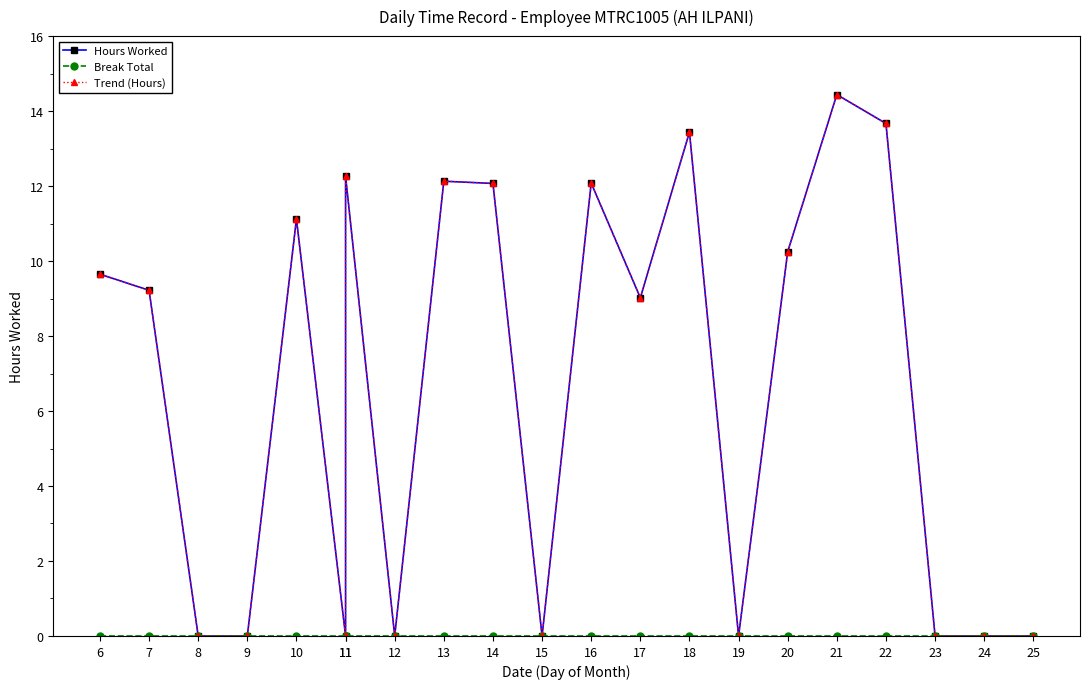

Reading left to right, what are all the values shown in this chart?

Hours Worked: 6=9.7	7=9.2	8=0.0	9=0.0	10=11.1	11=0.0	11=12.3	12=0.0	13=12.1	14=12.1	15=0.0	16=12.1	17=9.0	18=13.4	19=0.0	20=10.2	21=14.4	22=13.7	23=0.0	24=0.0	25=0.0
Break Total: 6=0.0	7=0.0	8=0.0	9=0.0	10=0.0	11=0.0	11=0.0	12=0.0	13=0.0	14=0.0	15=0.0	16=0.0	17=0.0	18=0.0	19=0.0	20=0.0	21=0.0	22=0.0	23=0.0	24=0.0	25=0.0
Trend (Hours): 6=9.7	7=9.2	8=0.0	9=0.0	10=11.1	11=0.0	11=12.3	12=0.0	13=12.1	14=12.1	15=0.0	16=12.1	17=9.0	18=13.4	19=0.0	20=10.2	21=14.4	22=13.7	23=0.0	24=0.0	25=0.0